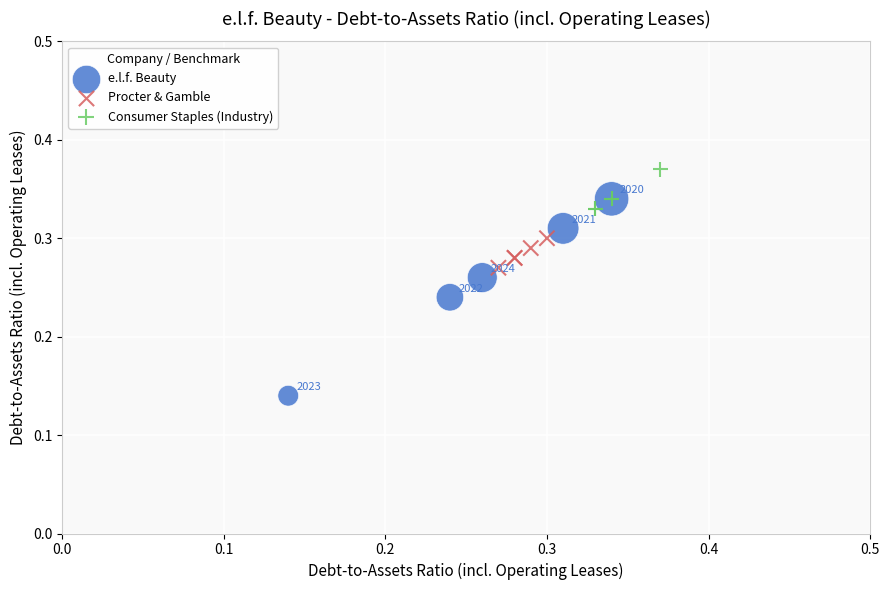

Which series contains the lowest Y value?

e.l.f. Beauty